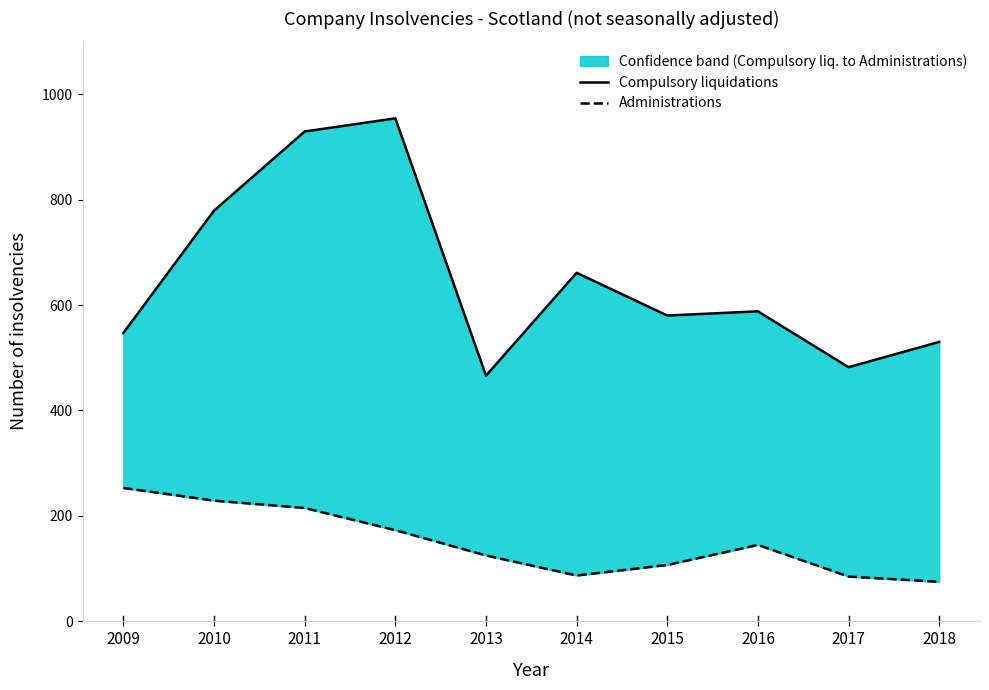

At which label does Compulsory liquidations reach its minimum?

2013